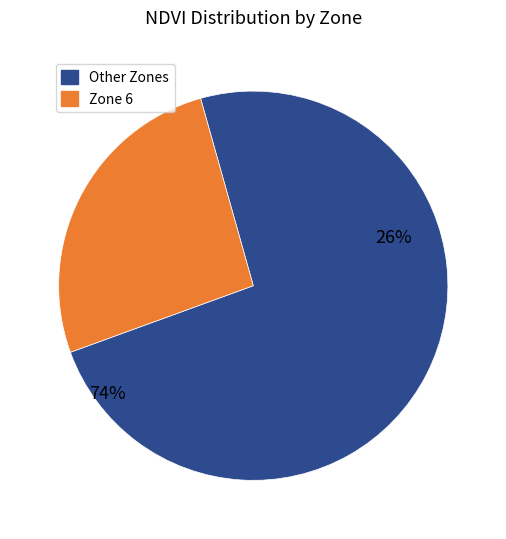

What percentage is the Zone 6 slice, to the nearest percent?

26%